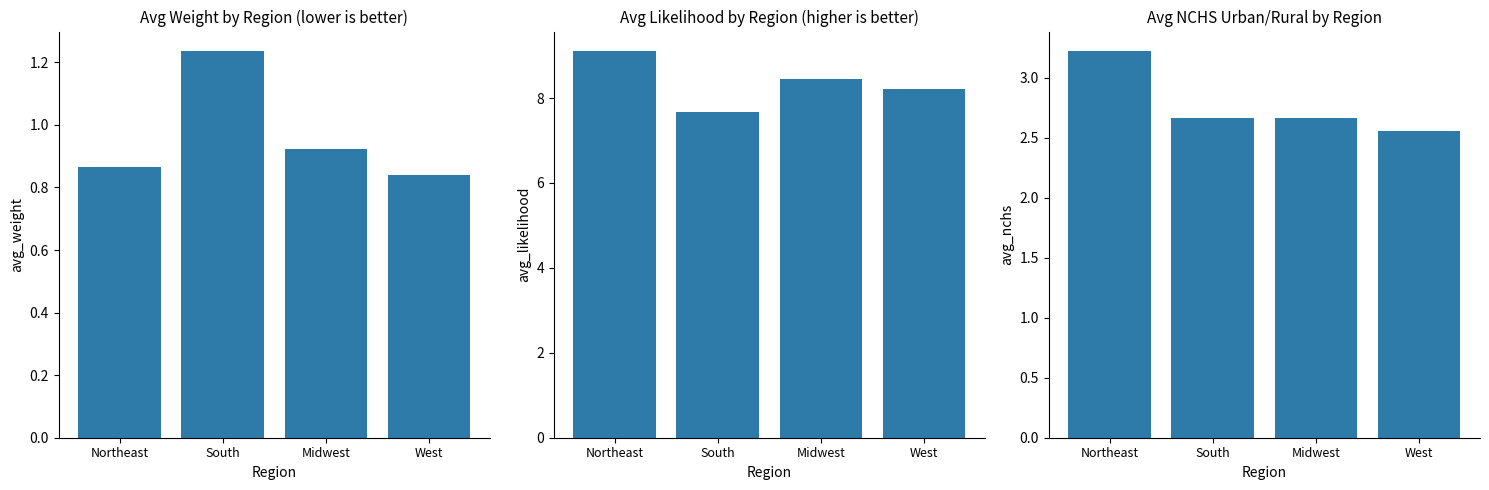

What is the label of the 4th bar from the left?

West